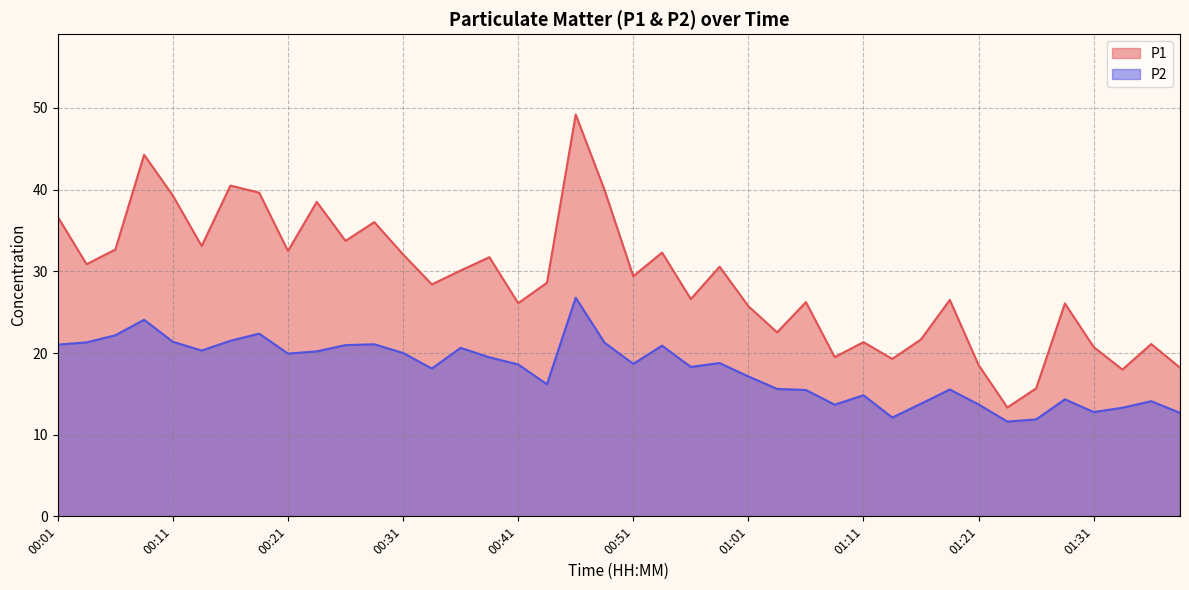

Count the number of data series in this chart.

2